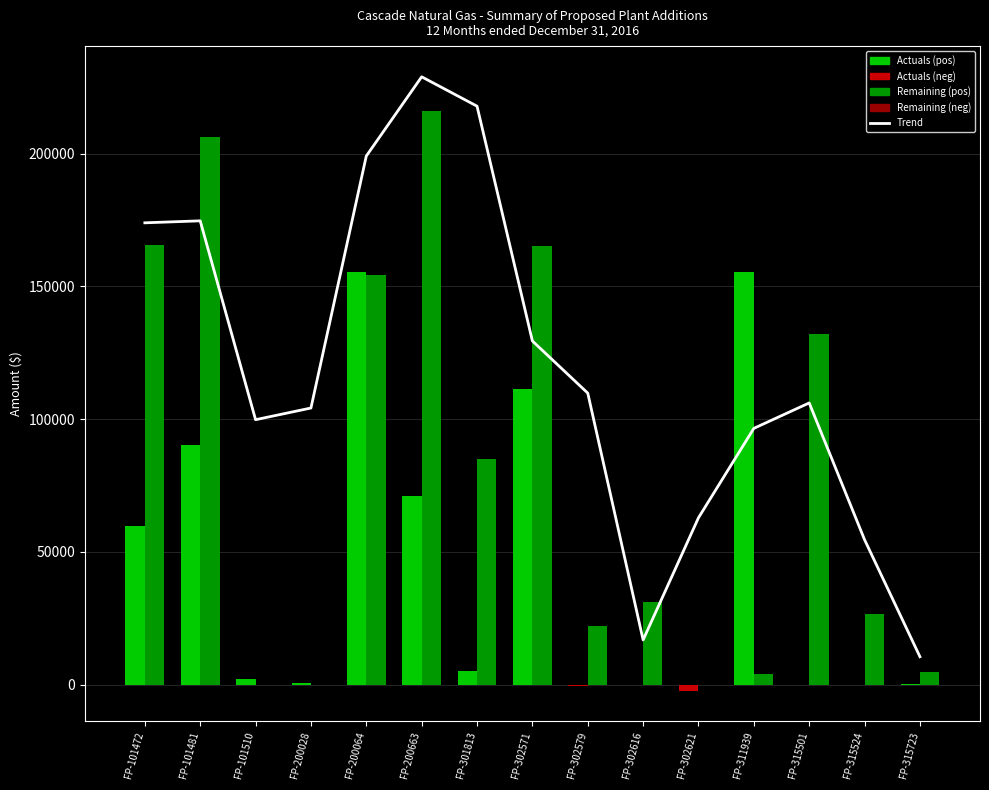

Which category has the lowest value across all series?

FP-315723